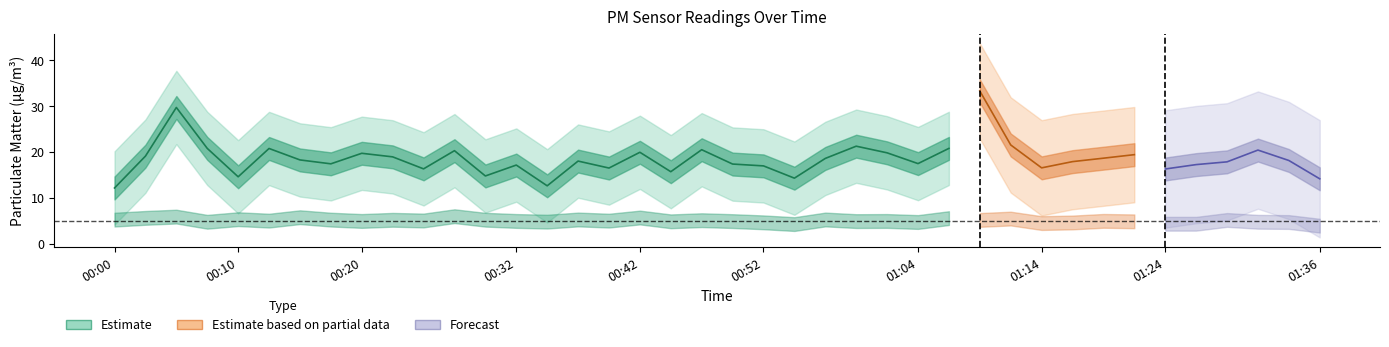

The P2 series shows 3.1 at 00:40. True or false?

False